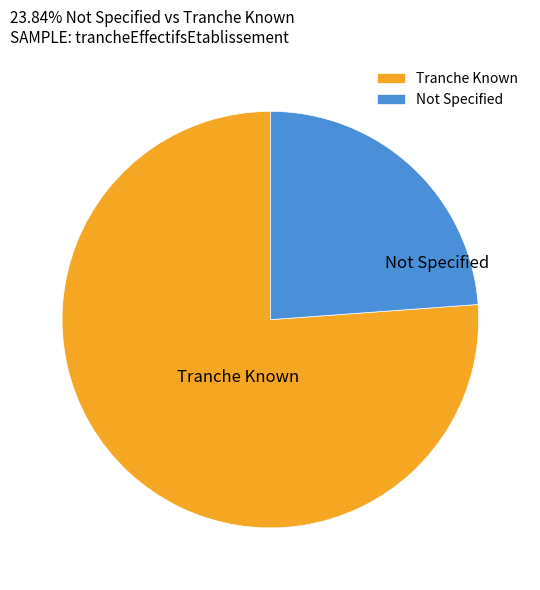

Combined, do Not Specified and Tranche Known account for over 50%?

Yes